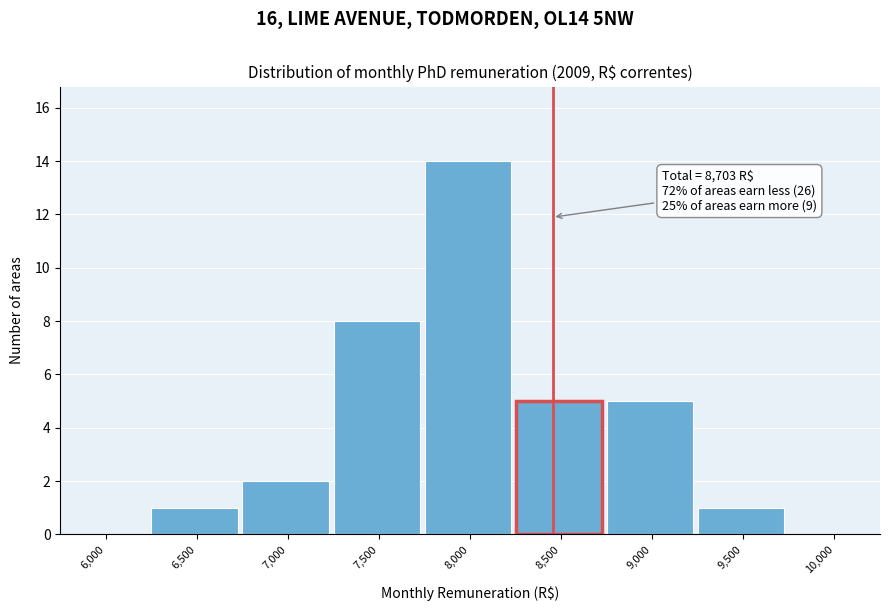

Reading left to right, list all the values displayed in this chart.

6,000=0	6,500=1	7,000=2	7,500=8	8,000=14	8,500=5	9,000=5	9,500=1	10,000=0